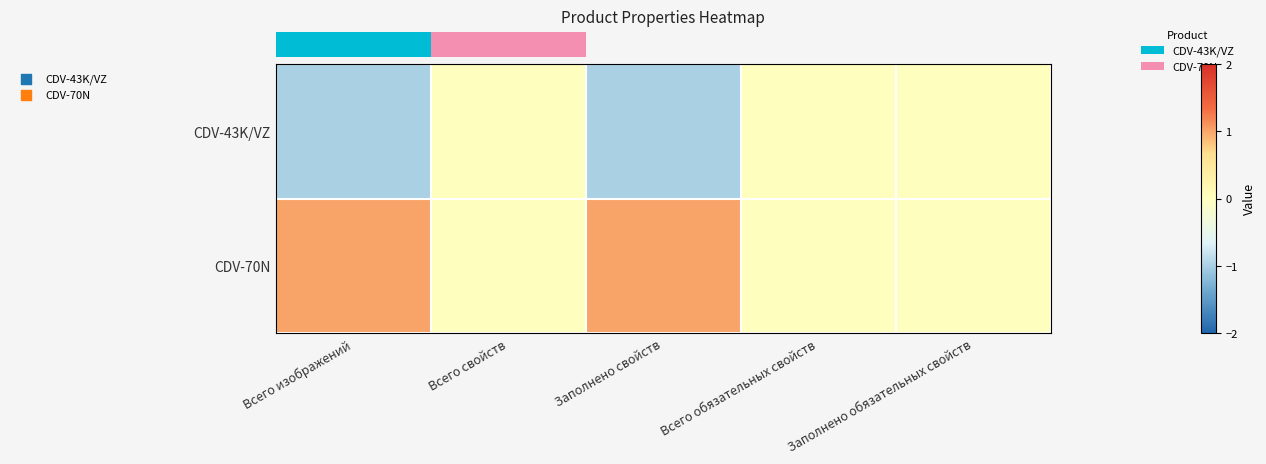

How many data points in CDV-43K/VZ are less than 0?

2